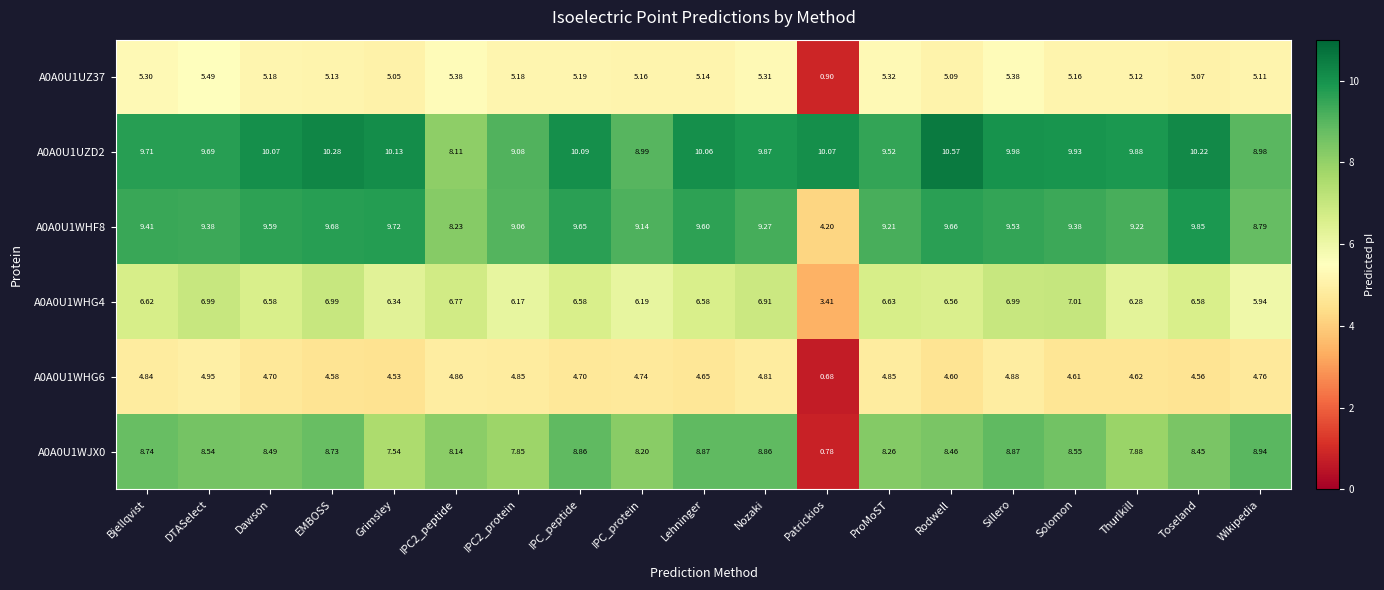

Is the value of A0A0U1WHG6 at Grimsley greater than the value of A0A0U1WJX0 at Wikipedia?

No